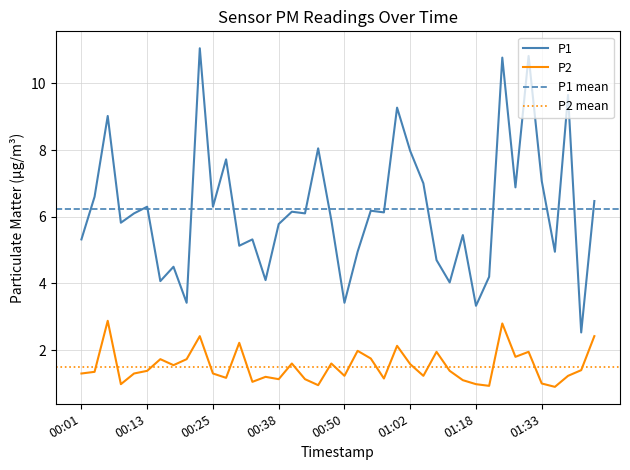

What are all the series names shown in the legend?

P1, P2